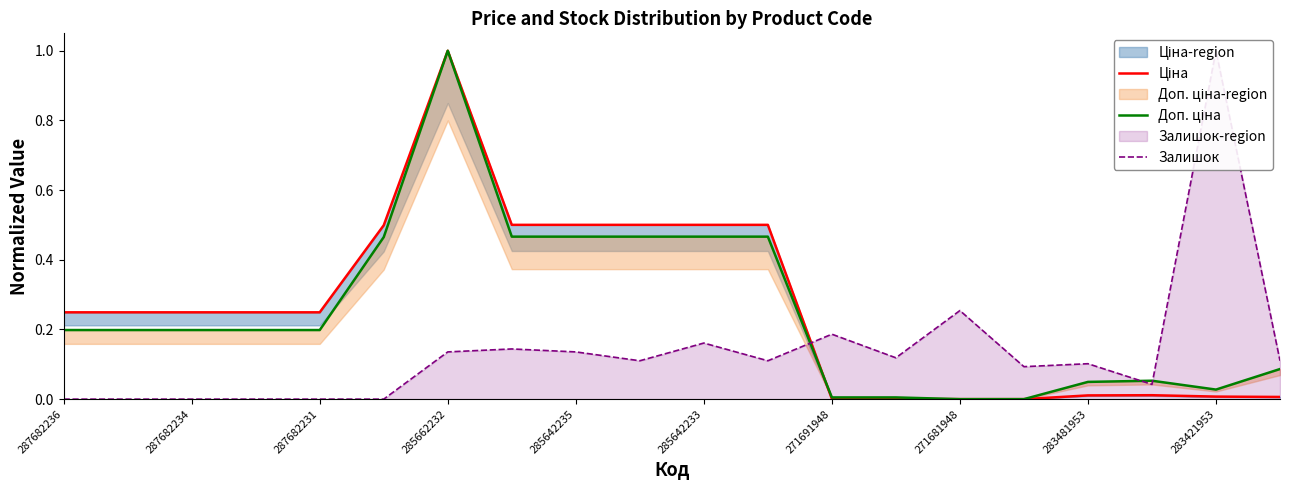

True or false: Ціна has more than 0 points higher than both neighbors.

True